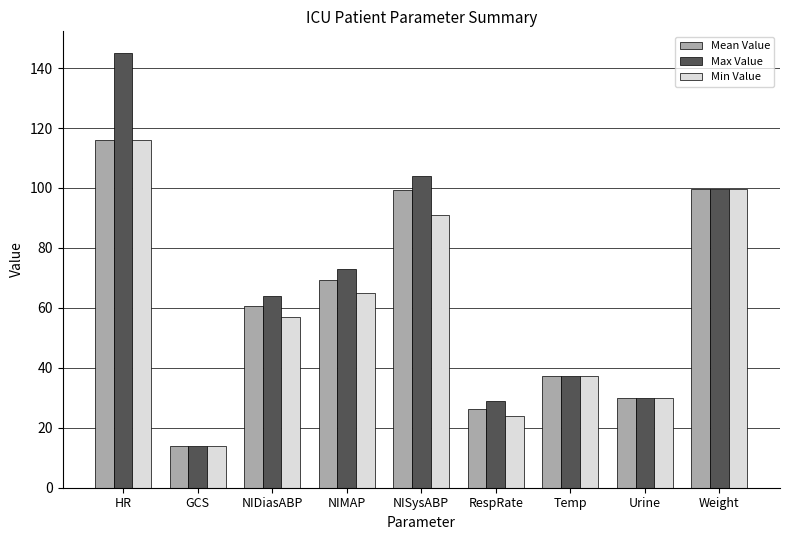

Are the bars grouped side by side (vs. stacked)?

Yes